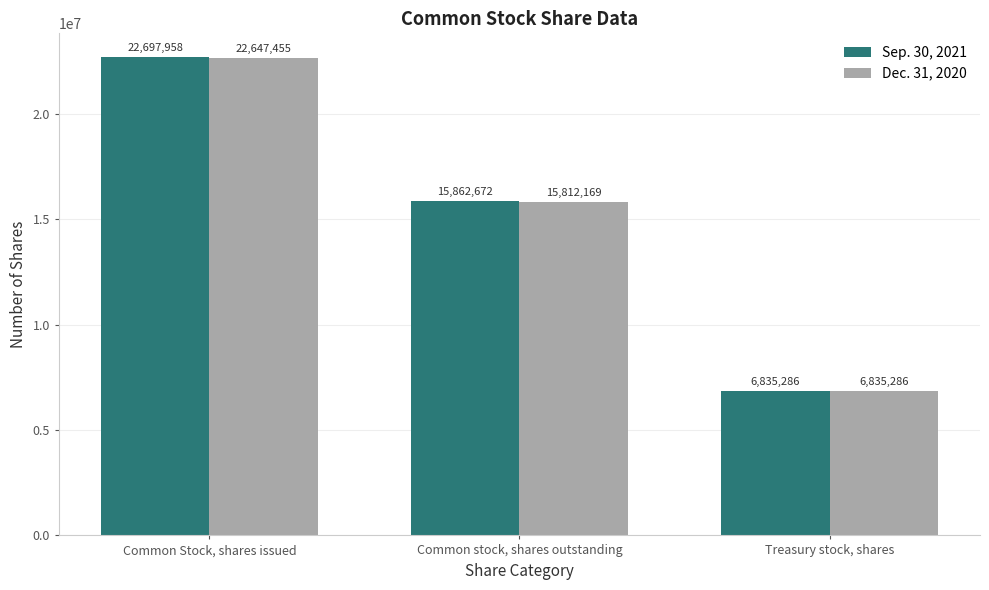

At which category does the chart reach its minimum across all series?

Treasury stock, shares